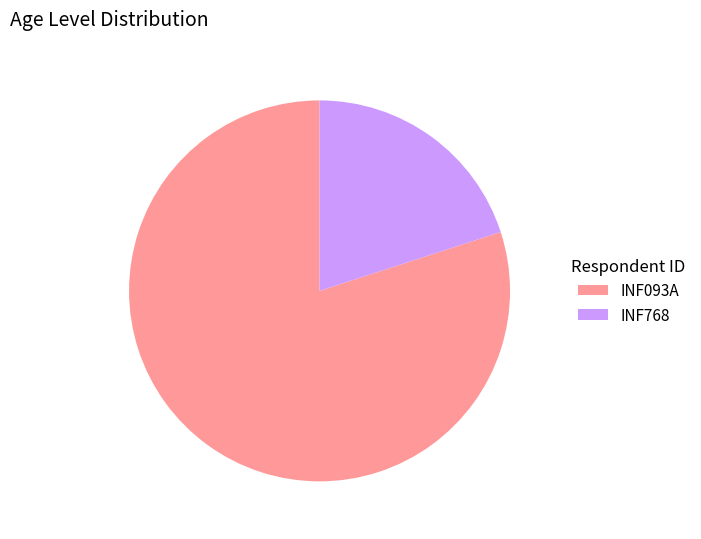

How many slices are in this pie chart?

2